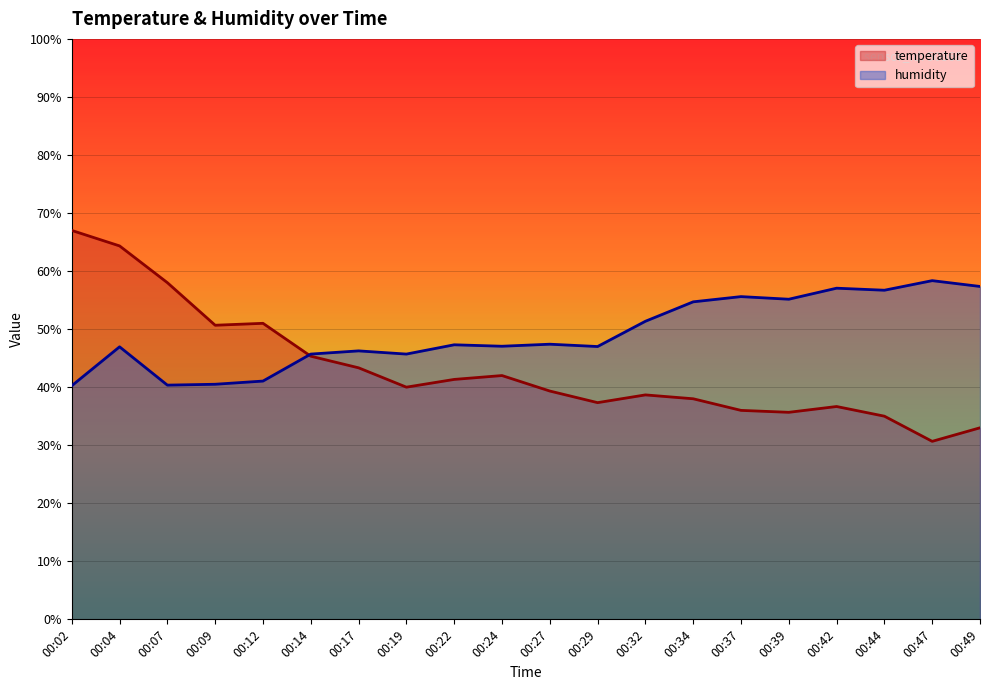

How many interior local valleys does the humidity series have?

6